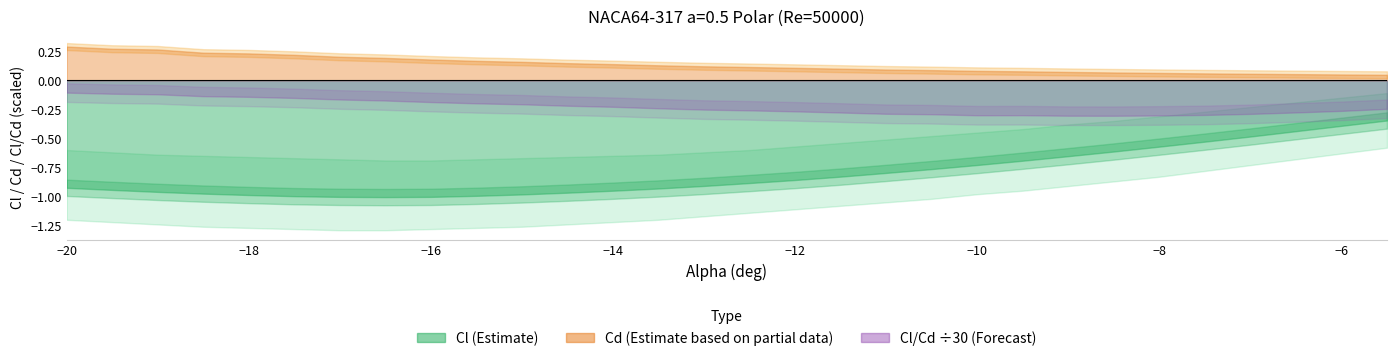

True or false: Cl has more than 2 interior local peaks.

False